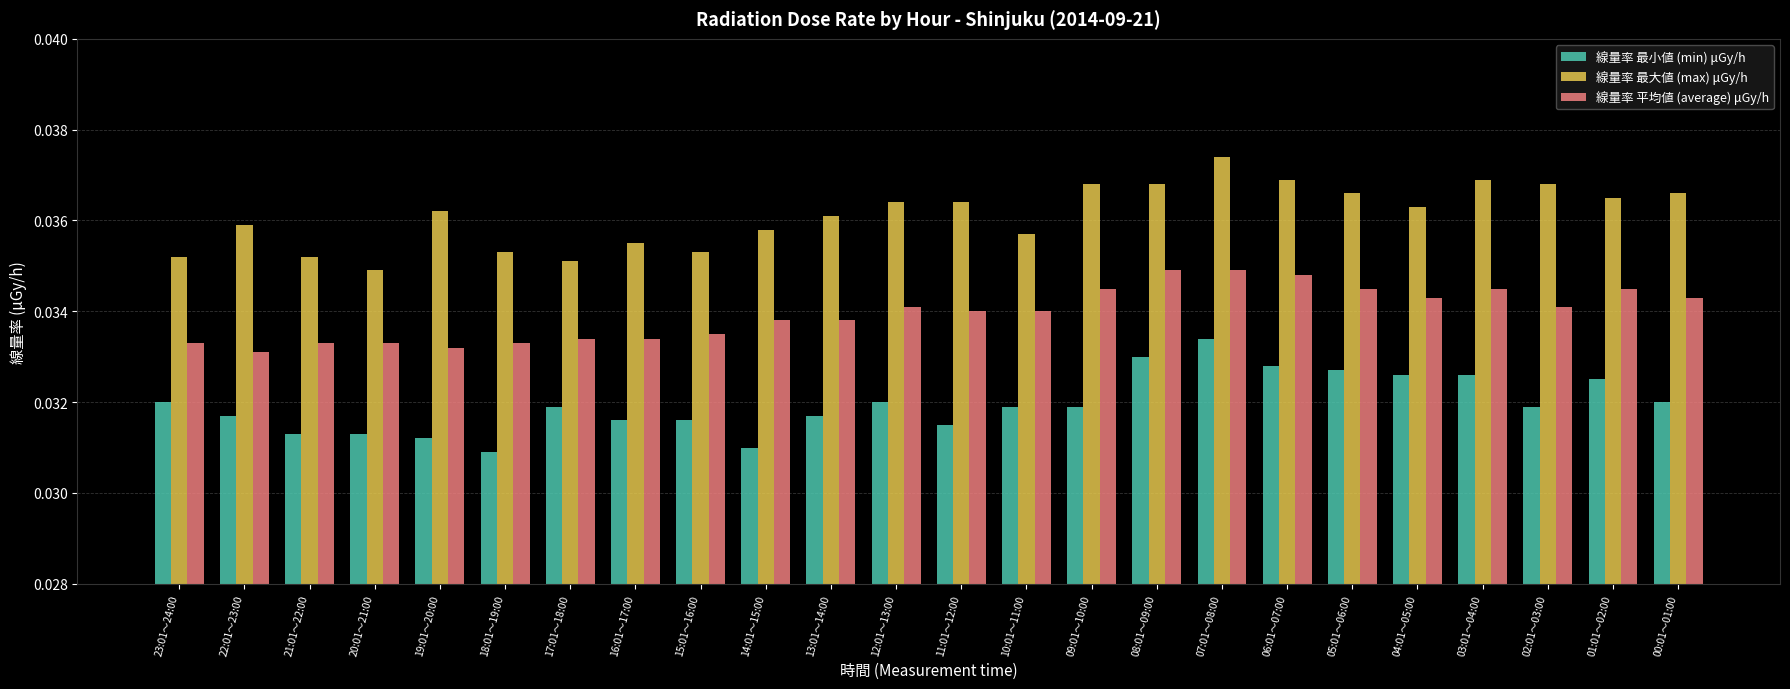

Rank the series by their average value, from highest to lowest.

線量率 最大値 (max) μGy/h, 線量率 平均値 (average) μGy/h, 線量率 最小値 (min) μGy/h